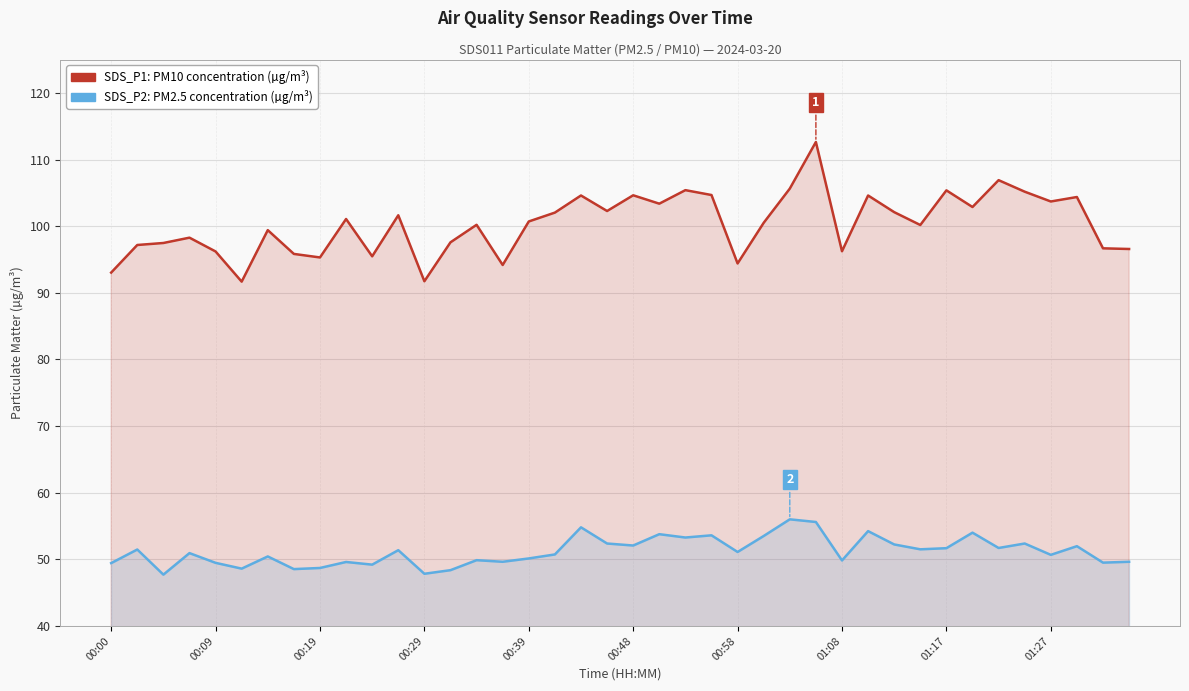

How many data points in SDS_P2 (PM2.5) are above 51?

20